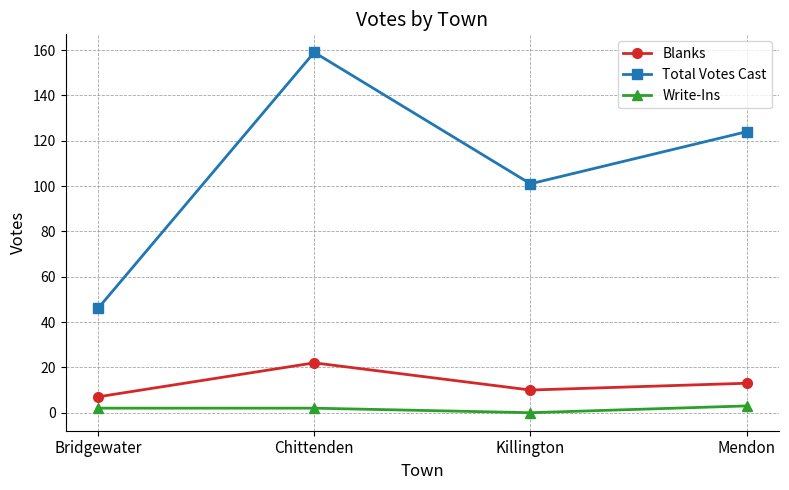

What is the difference between the highest and lowest values at Mendon?

121